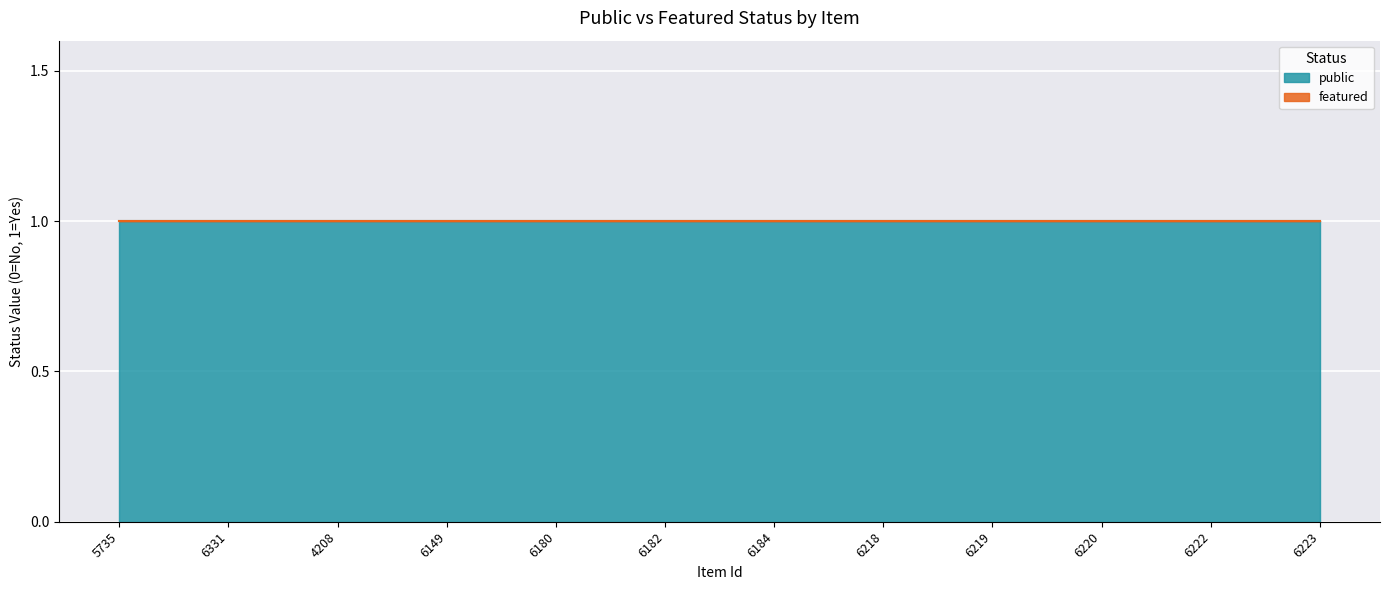

At which label does public reach its minimum?

5735